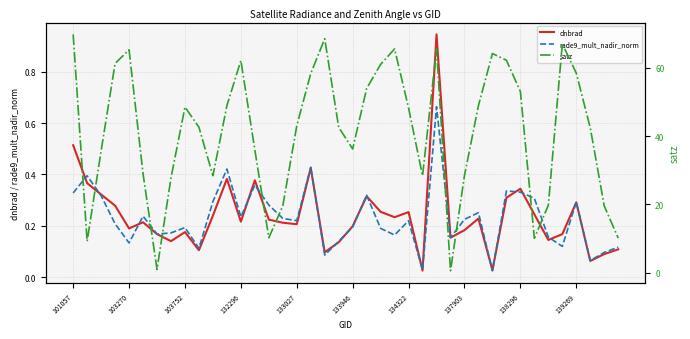

True or false: rade9_mult_nadir_norm has a value of 0.2 at 101057.

False